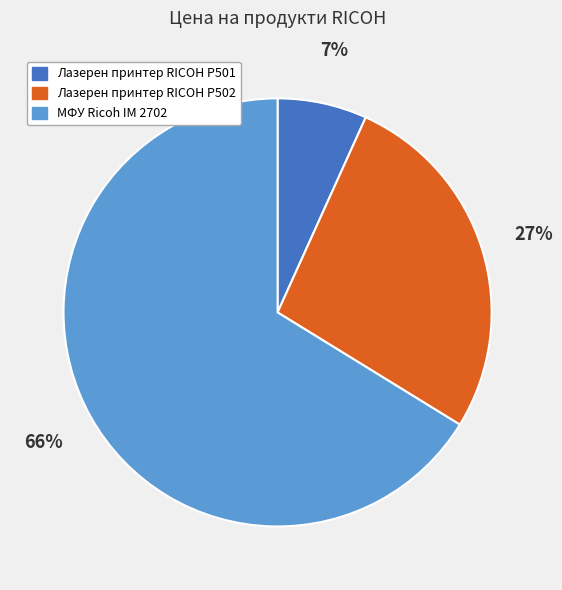

Is the sum of Лазерен принтер RICOH P502 and МФУ Ricoh IM 2702 greater than half?

Yes